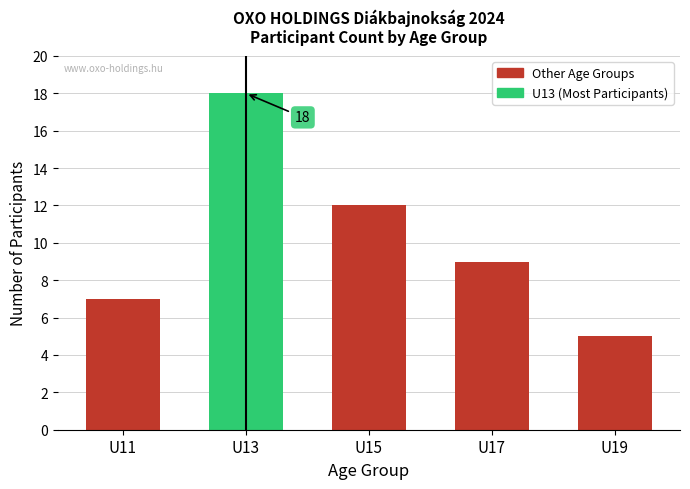

Reading left to right, what are all the values shown in this chart?

7	18	12	9	5